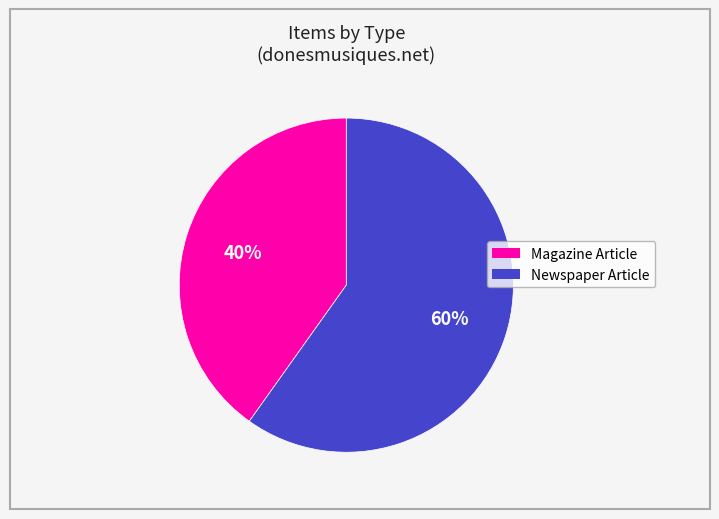

Does any single category account for the majority?

Yes